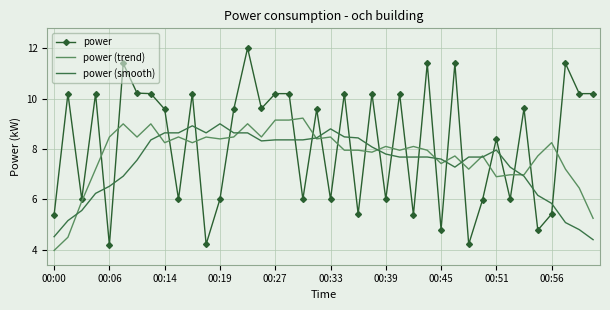

Which series has the largest range (max minus min)?

power